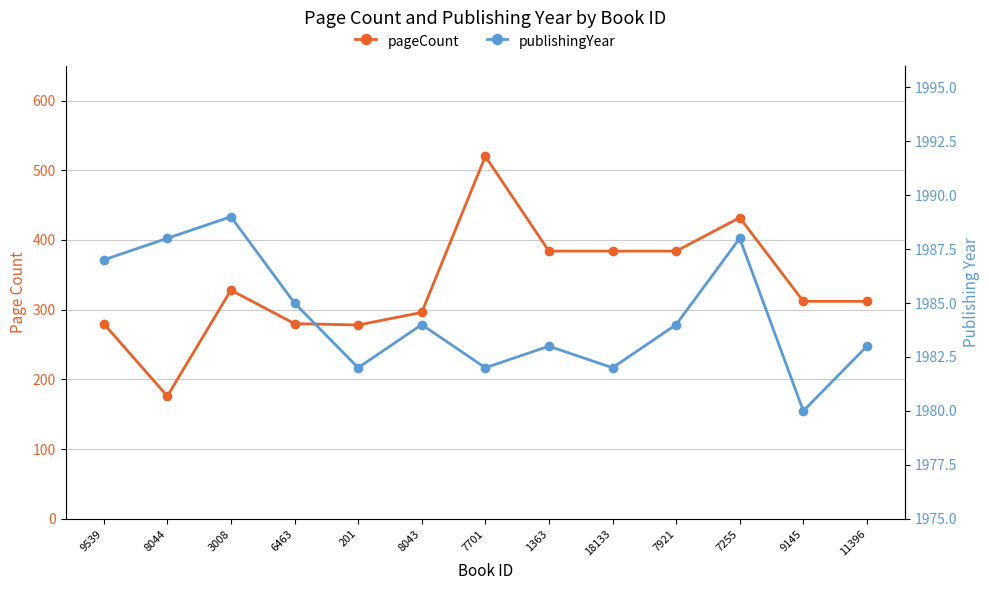

Rank the series by their maximum value, from highest to lowest.

publishingYear, pageCount